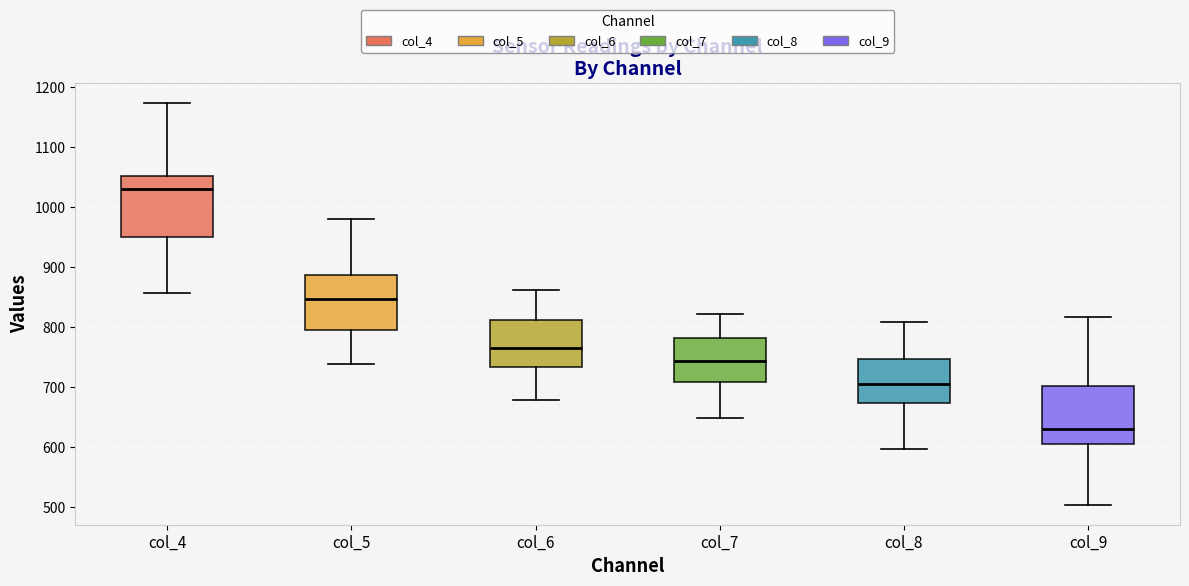

Reading left to right, transcribe this box plot: for each box, give where its median line is, the range the box spans, and where its two whiskers end, as read against the y-axis. The values are not printed on the chart, so give them approximately, as read against the axis.

col_4: median 1030, box 950 to 1050, whiskers 860 to 1170
col_5: median 850, box 790 to 890, whiskers 740 to 980
col_6: median 770, box 730 to 810, whiskers 680 to 860
col_7: median 740, box 710 to 780, whiskers 650 to 820
col_8: median 710, box 670 to 750, whiskers 600 to 810
col_9: median 630, box 600 to 700, whiskers 500 to 820